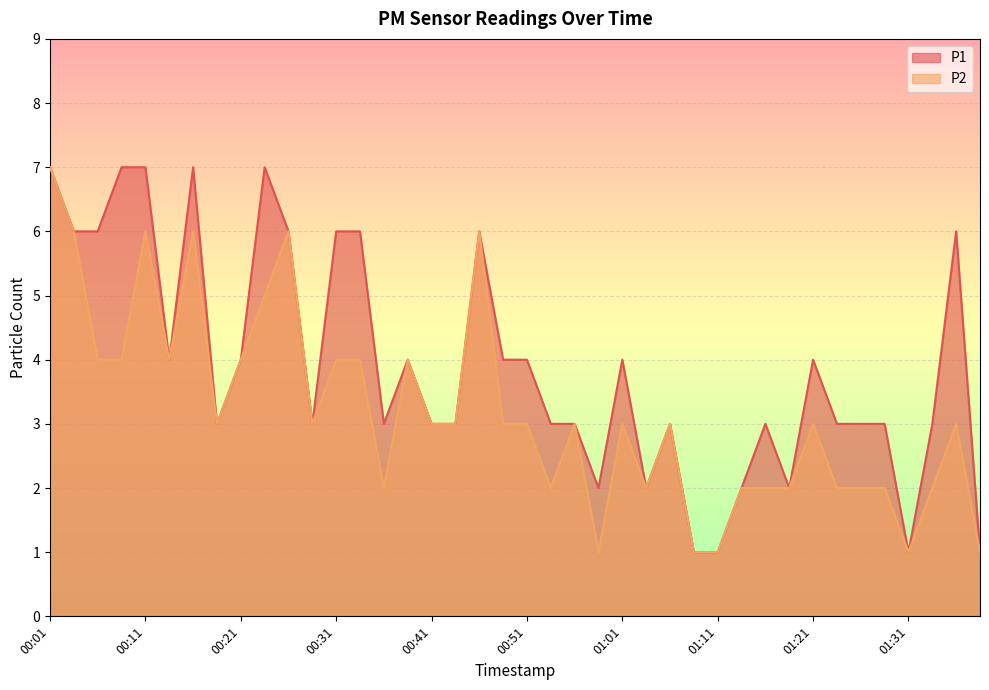

Reading right to left, transcribe all the data shown in this chart.

P1: 01:39=1	01:36=6	01:34=3	01:31=1	01:29=3	01:26=3	01:24=3	01:21=4	01:18=2	01:16=3	01:13=2	01:11=1	01:08=1	01:06=3	01:03=2	01:01=4	00:58=2	00:56=3	00:53=3	00:51=4	00:48=4	00:46=6	00:43=3	00:41=3	00:38=4	00:36=3	00:33=6	00:31=6	00:28=3	00:26=6	00:23=7	00:21=4	00:18=3	00:16=7	00:13=4	00:11=7	00:08=7	00:06=6	00:03=6	00:01=7
P2: 01:39=1	01:36=3	01:34=2	01:31=1	01:29=2	01:26=2	01:24=2	01:21=3	01:18=2	01:16=2	01:13=2	01:11=1	01:08=1	01:06=3	01:03=2	01:01=3	00:58=1	00:56=3	00:53=2	00:51=3	00:48=3	00:46=6	00:43=3	00:41=3	00:38=4	00:36=2	00:33=4	00:31=4	00:28=3	00:26=6	00:23=5	00:21=4	00:18=3	00:16=6	00:13=4	00:11=6	00:08=4	00:06=4	00:03=6	00:01=7